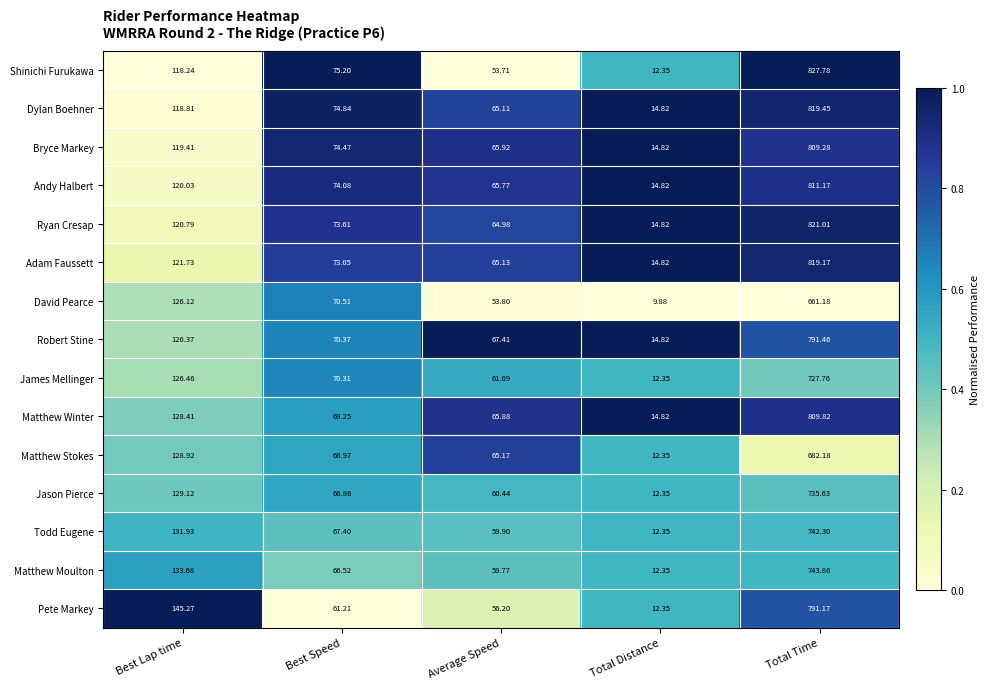

Which series changed the most between Best Speed and Average Speed?

Shinichi Furukawa